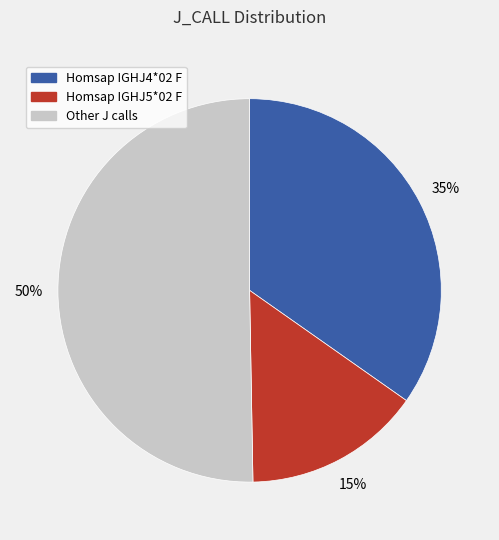

The Other J calls slice represents 50% of the pie. True or false?

True